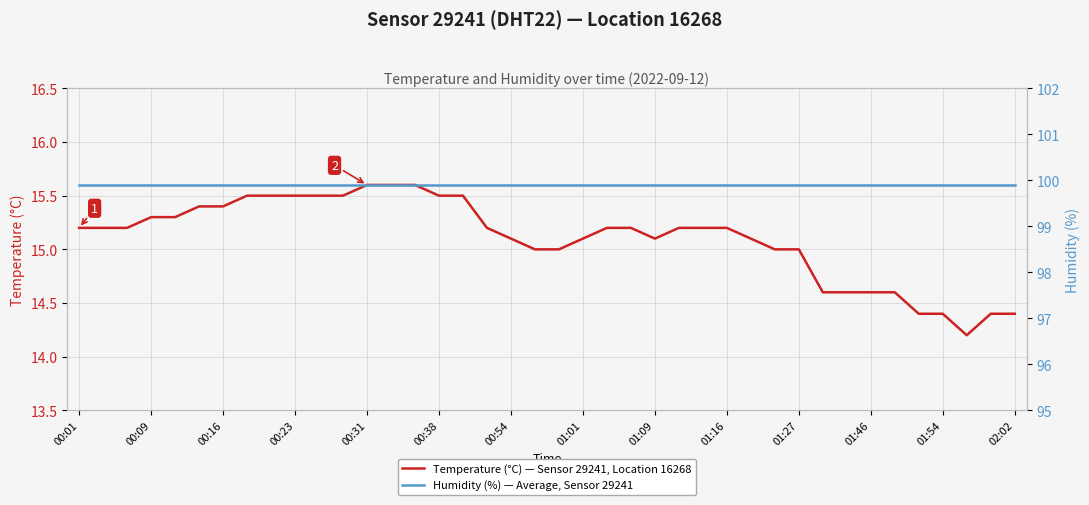

The value of Temperature (°C) — Sensor 29241, Location 16268 at 31 is 14.6. True or false?

True